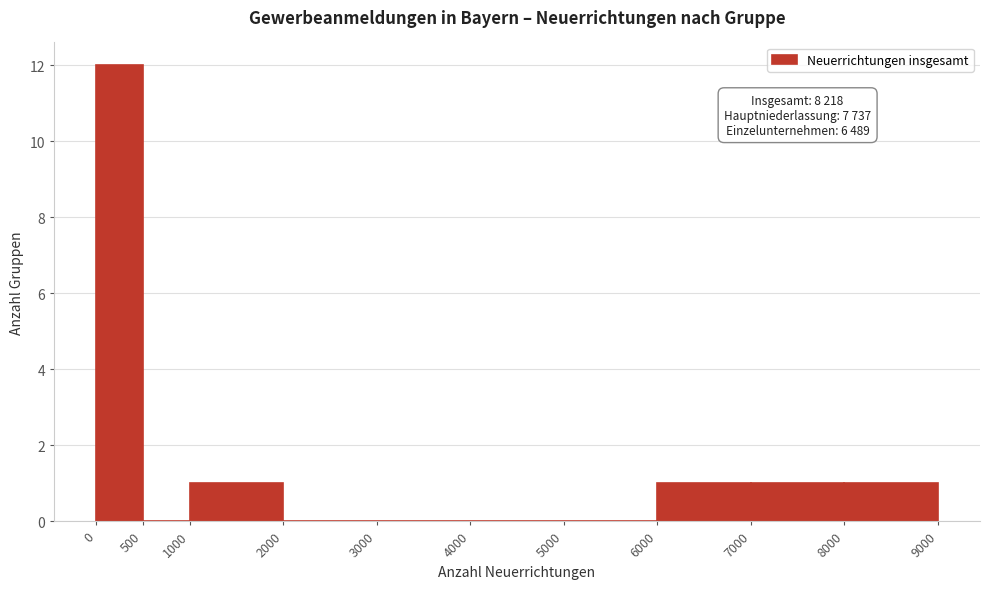

Which range on the x-axis has the tallest bar?

0 to 500